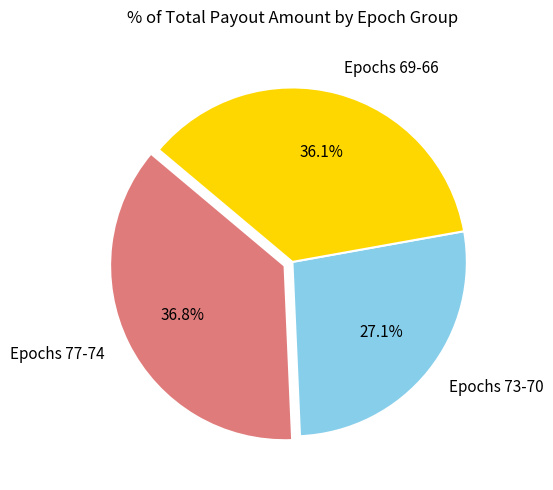

Is there any slice that represents more than half of the pie?

No